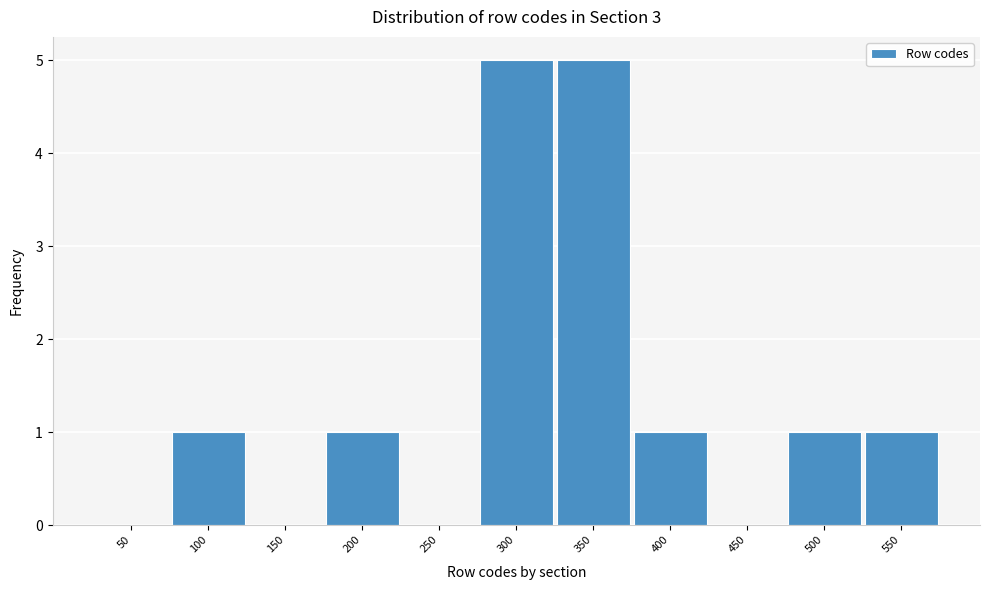

Reading right to left, extract all data points from this chart.

550=1	500=1	450=0	400=1	350=5	300=5	250=0	200=1	150=0	100=1	50=0